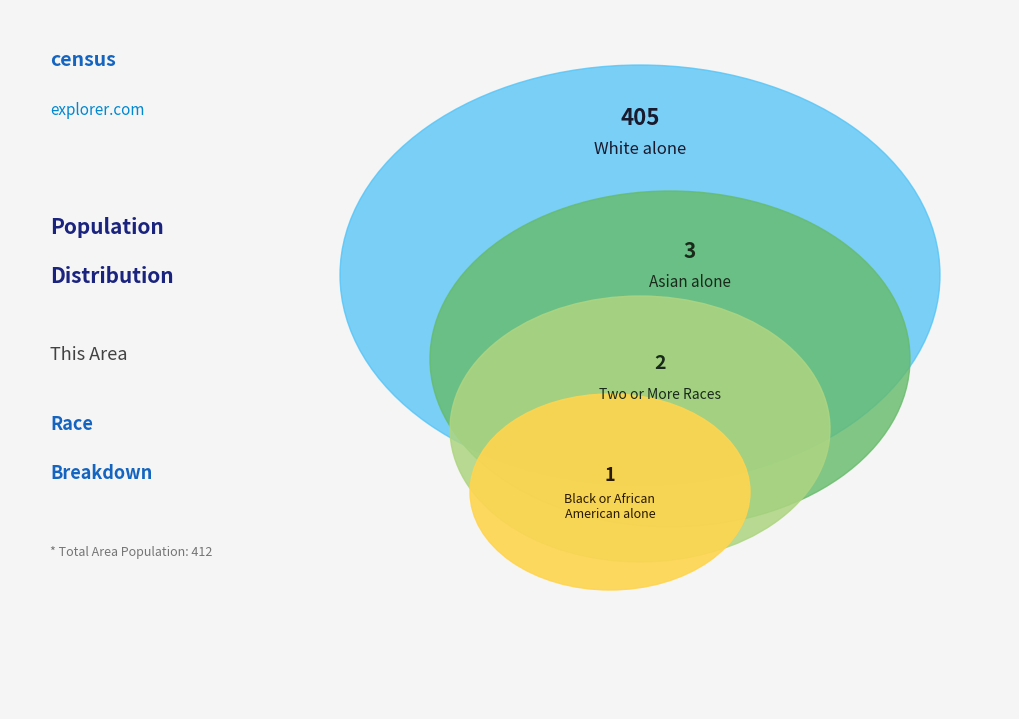

Does Asian alone account for over 50% of the chart?

No